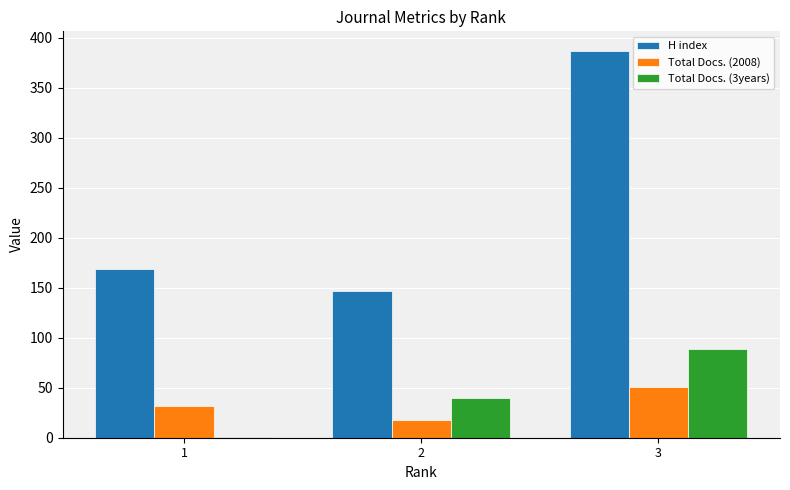

At which category is the sum across all series the highest?

3